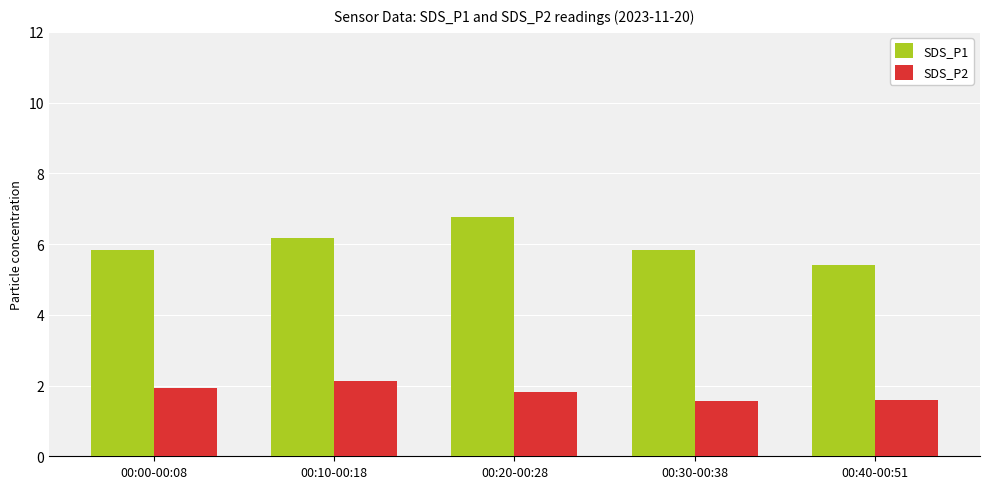

What is the greatest value displayed?

6.8